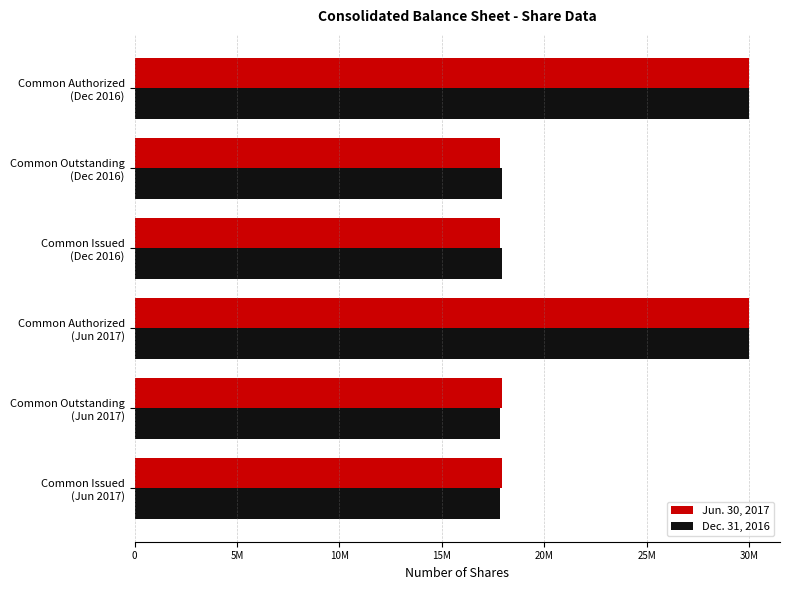

Which series has the largest total across all categories?

Jun. 30, 2017